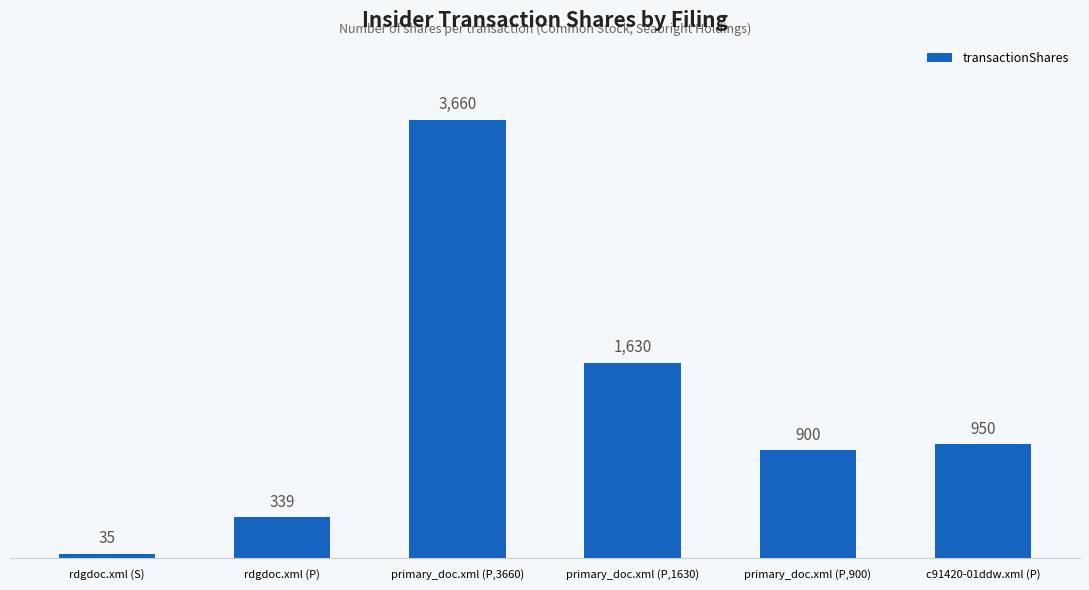

The chart shows a value of 3660 at primary_doc.xml (P,3660). True or false?

True